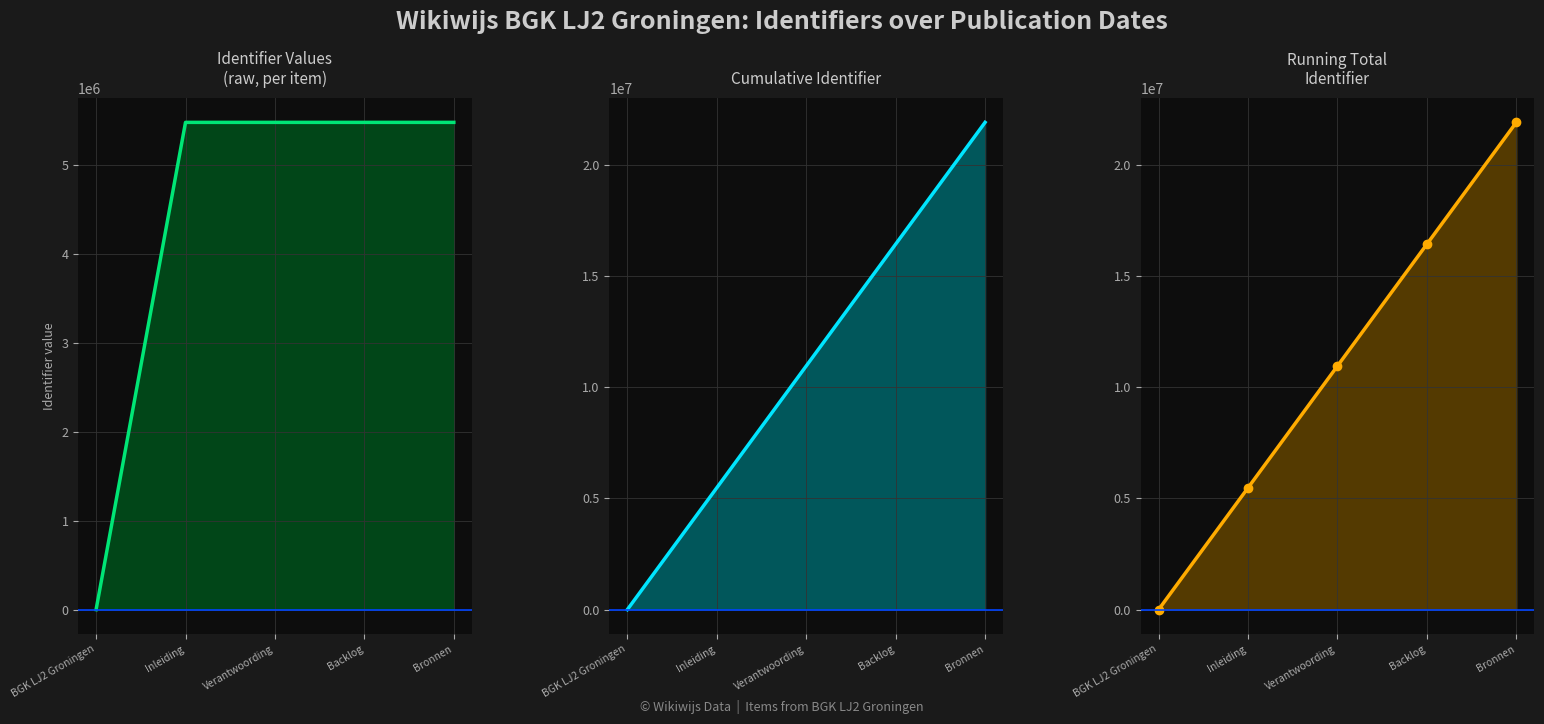

What is the label of the 5th point from the left?

Bronnen